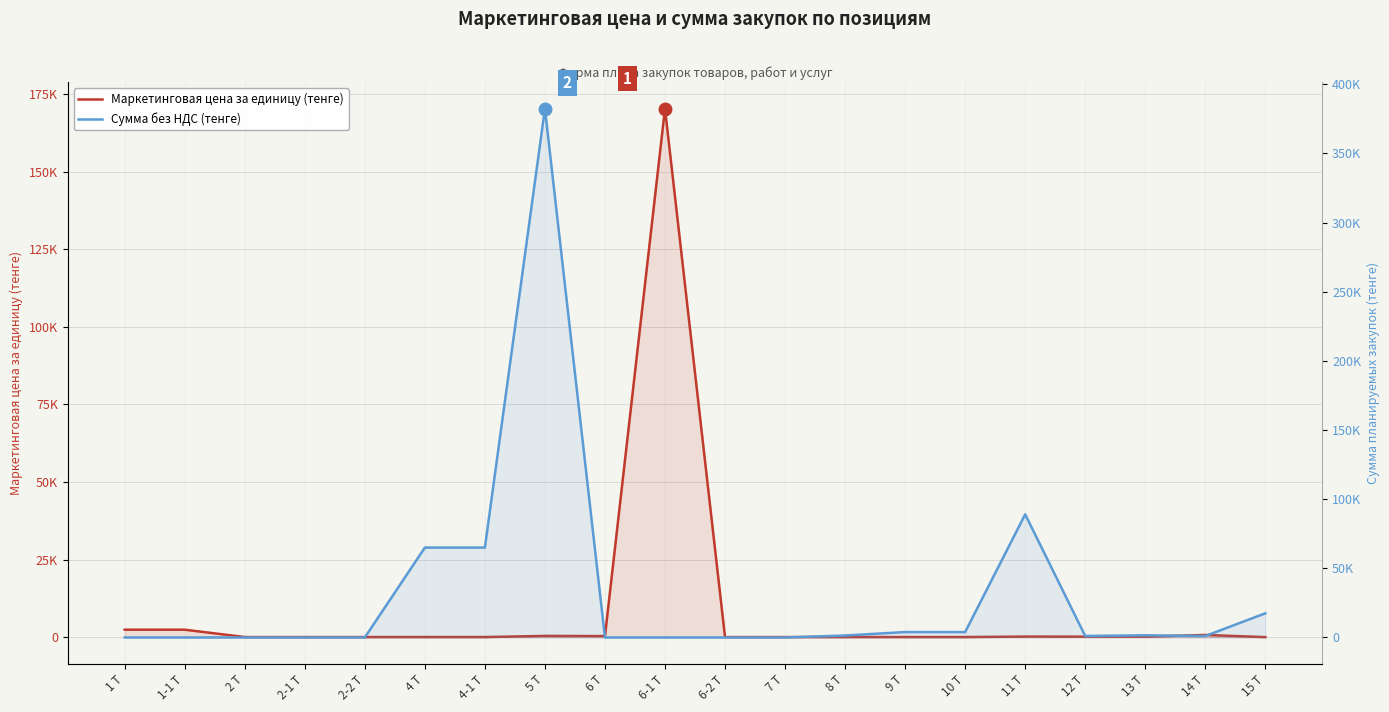

What is the label of the 10th point from the left?

6-1 Т